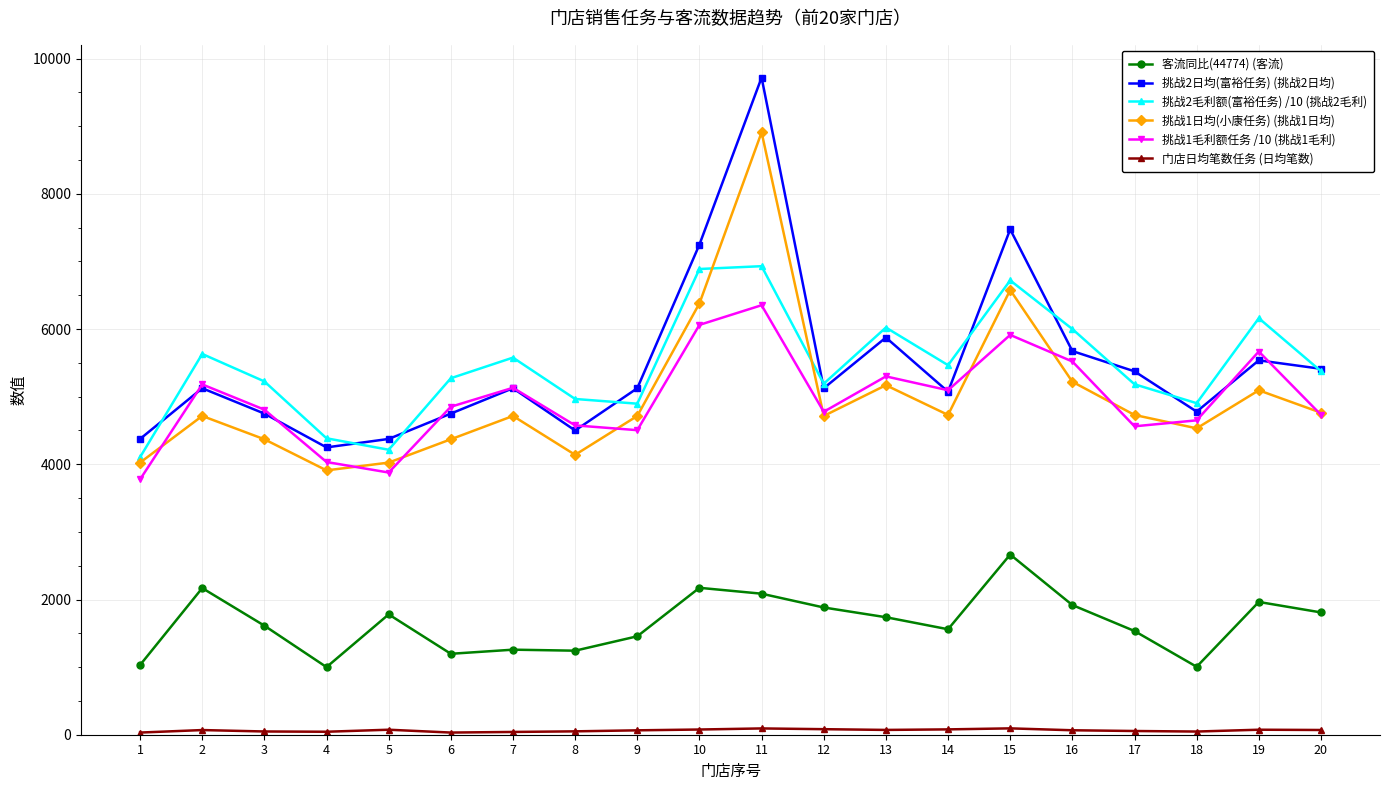

What is the value of the 挑战2日均(富裕任务) (挑战2日均) point at the 10th from the left?

7250.0